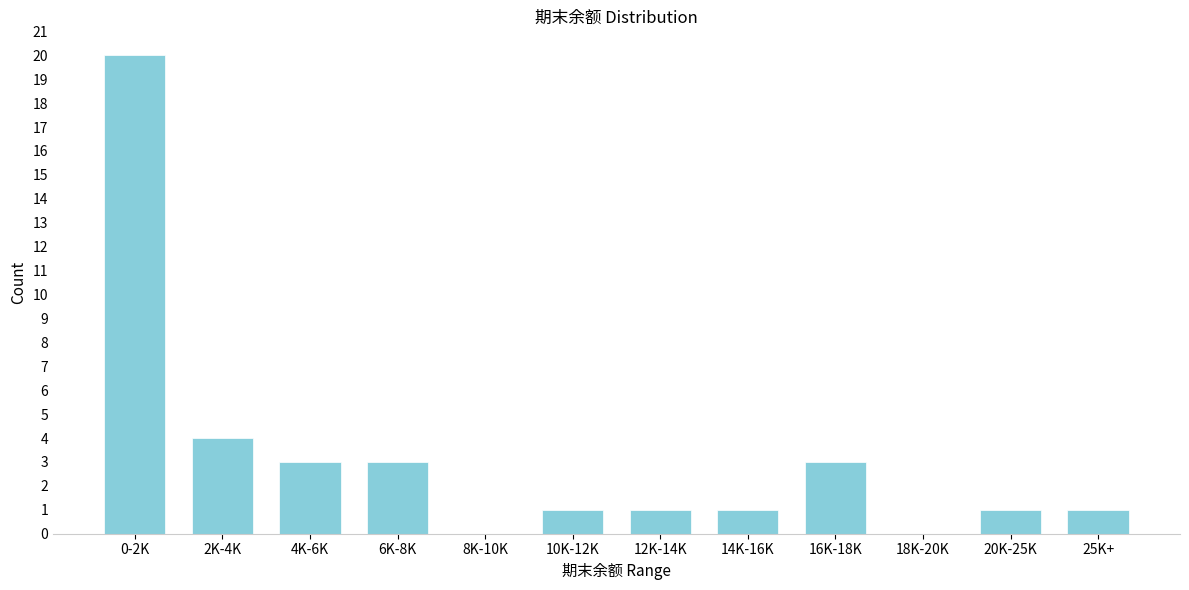

Reading right to left, what are all the values shown in this chart?

25K+=1	20K-25K=1	18K-20K=0	16K-18K=3	14K-16K=1	12K-14K=1	10K-12K=1	8K-10K=0	6K-8K=3	4K-6K=3	2K-4K=4	0-2K=20